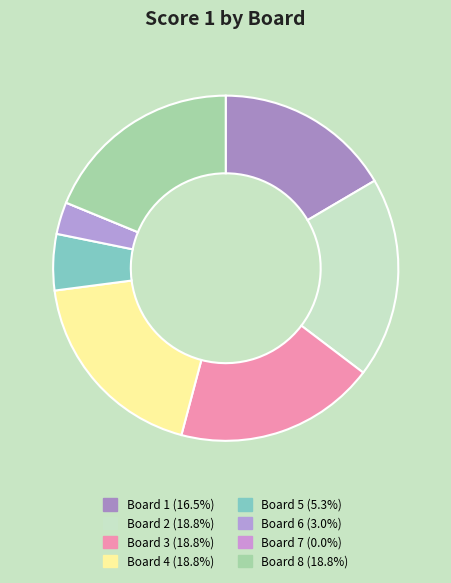

True or false: Board 6 accounts for 10% of the total.

False